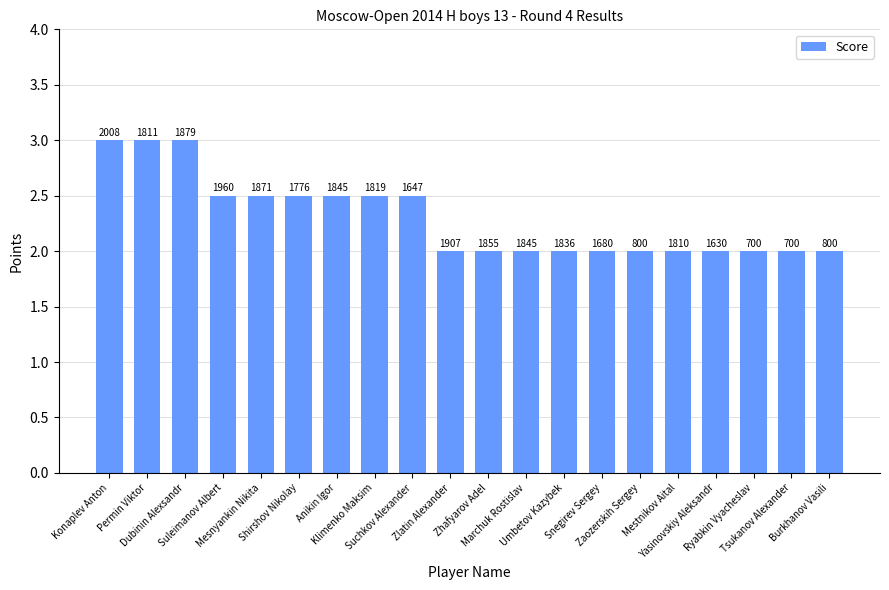

Does the chart contain stacked bars?

No